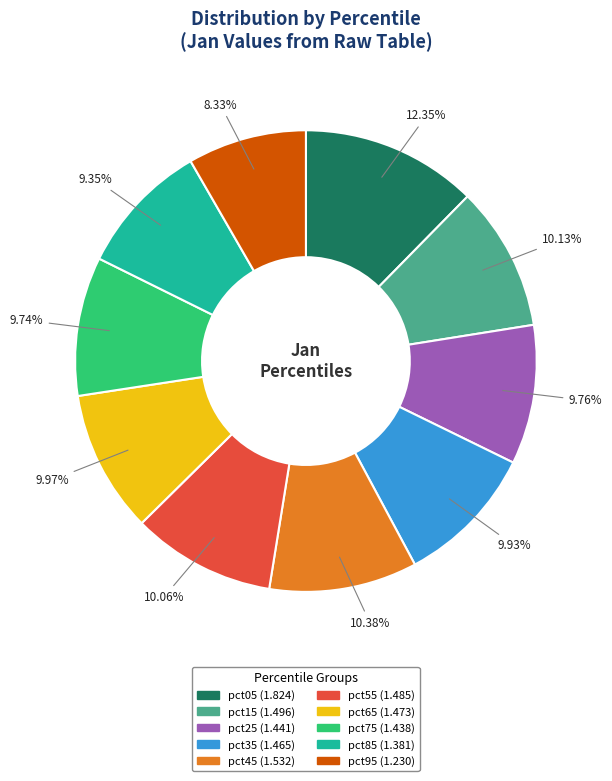

The pct35 slice represents 10% of the pie. True or false?

True